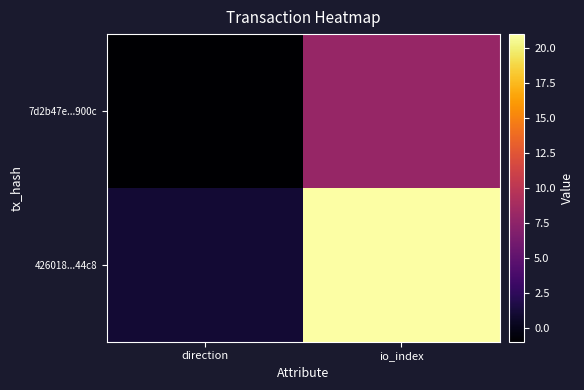

Reading right to left, what are all the values shown in this chart?

7d2b47e...900c: io_index=8	direction=-1
426018...44c8: io_index=21	direction=1